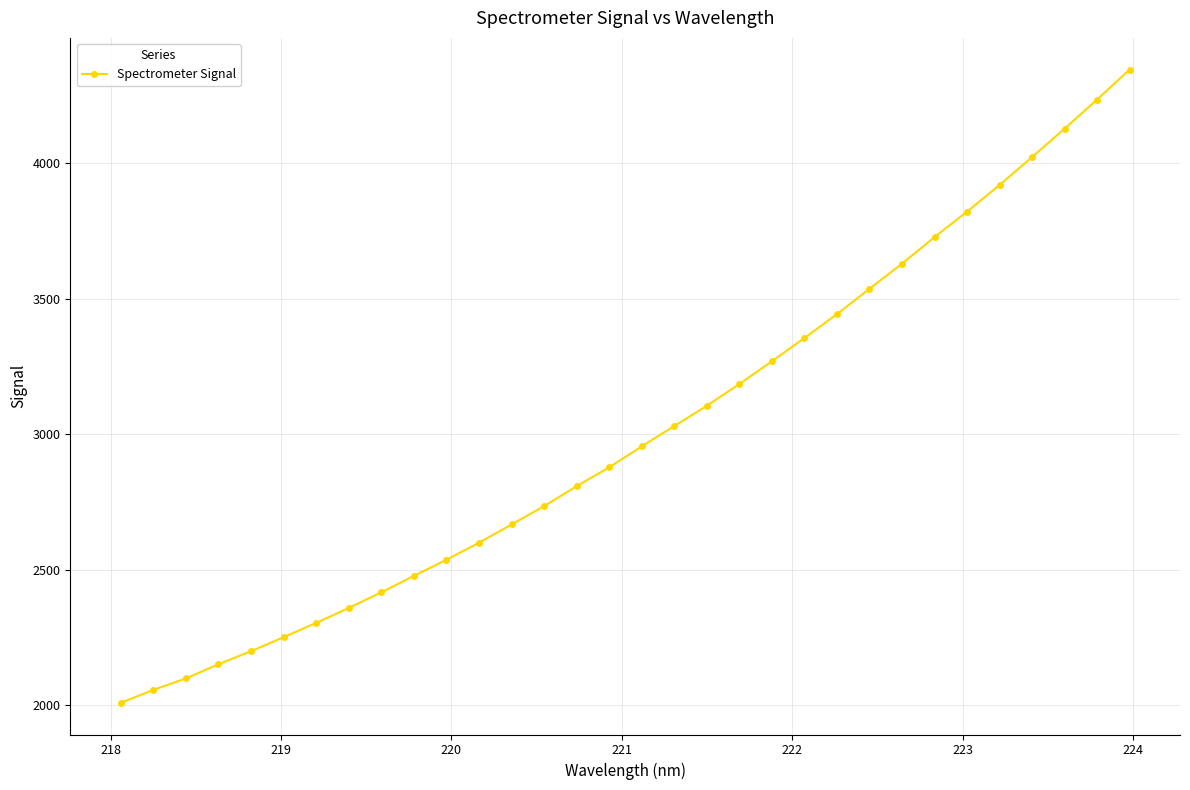

True or false: the data has more than 1 interior local peaks.

False